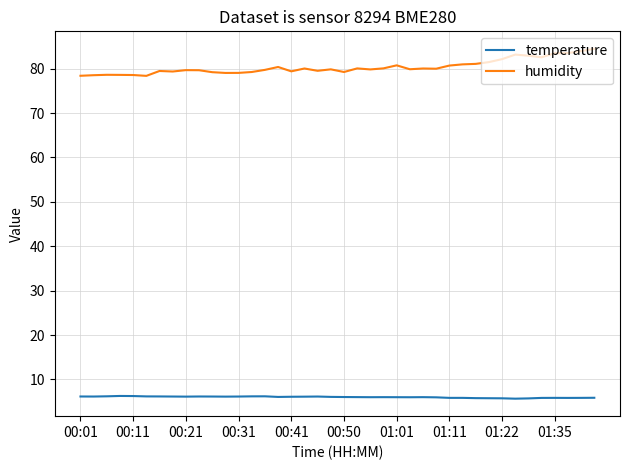

What is the difference between the maximum and minimum values in the humidity series?

6.1